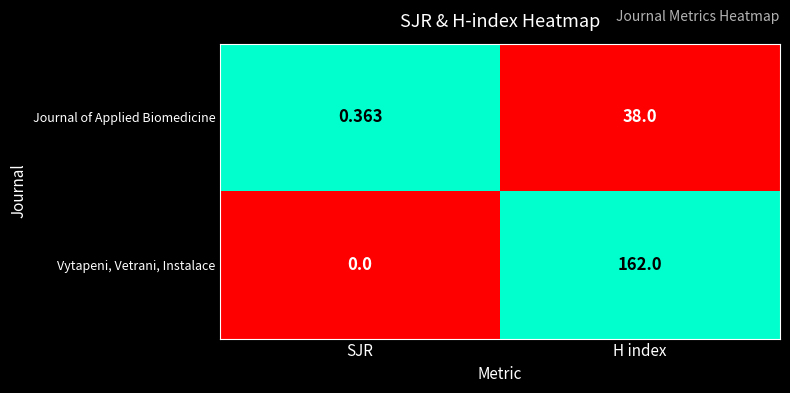

Which series changed the most between SJR and H index?

Vytapeni, Vetrani, Instalace